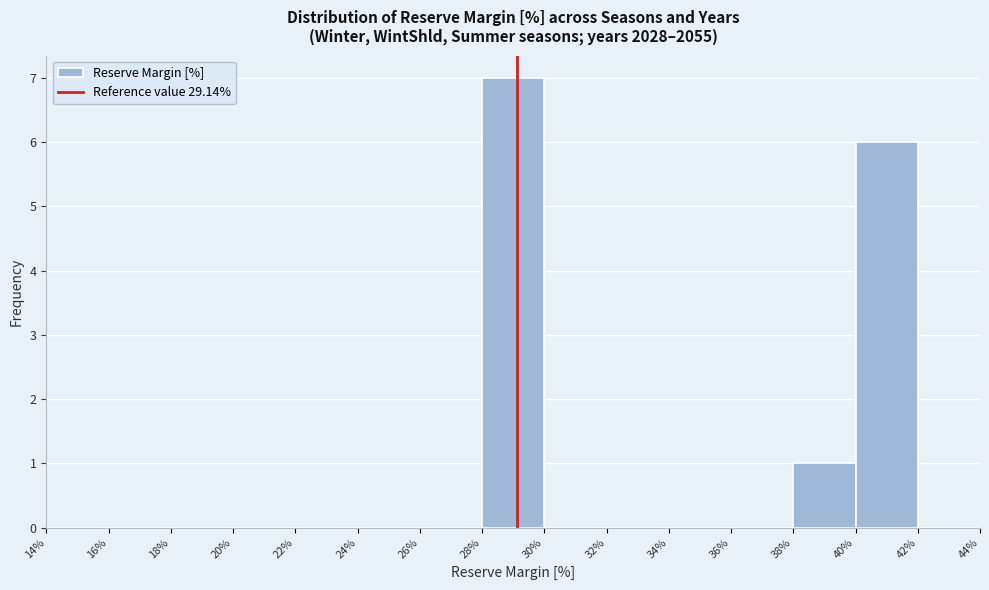

How tall is the bar that spans 38% to 40% on the x-axis? The values are not printed on the chart, so give them approximately, as read against the axis.

1